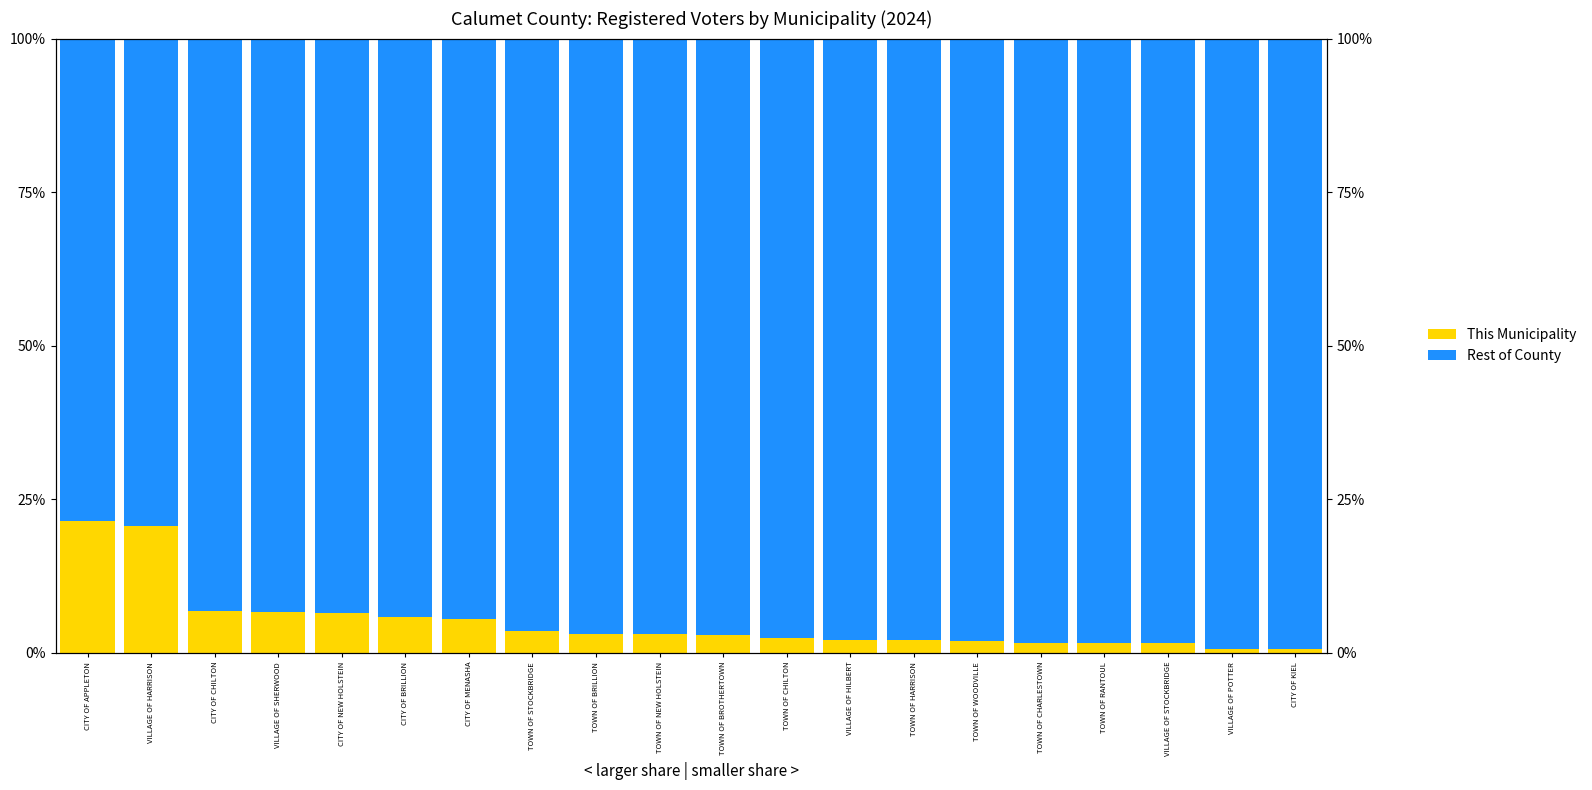

How many values in the This Municipality series exceed 3?

10